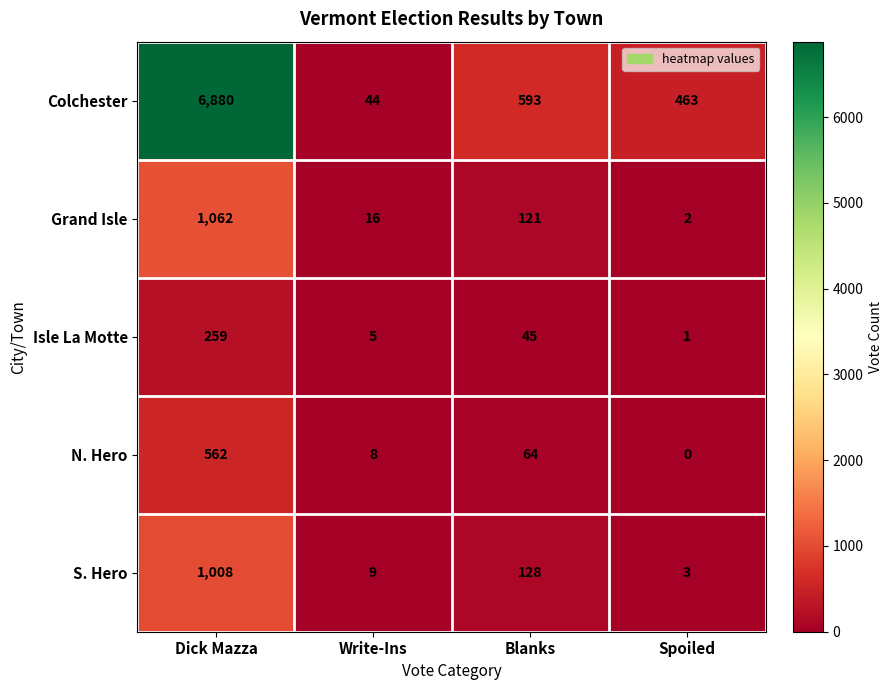

Between Dick Mazza and Blanks, which series saw the biggest shift?

Colchester